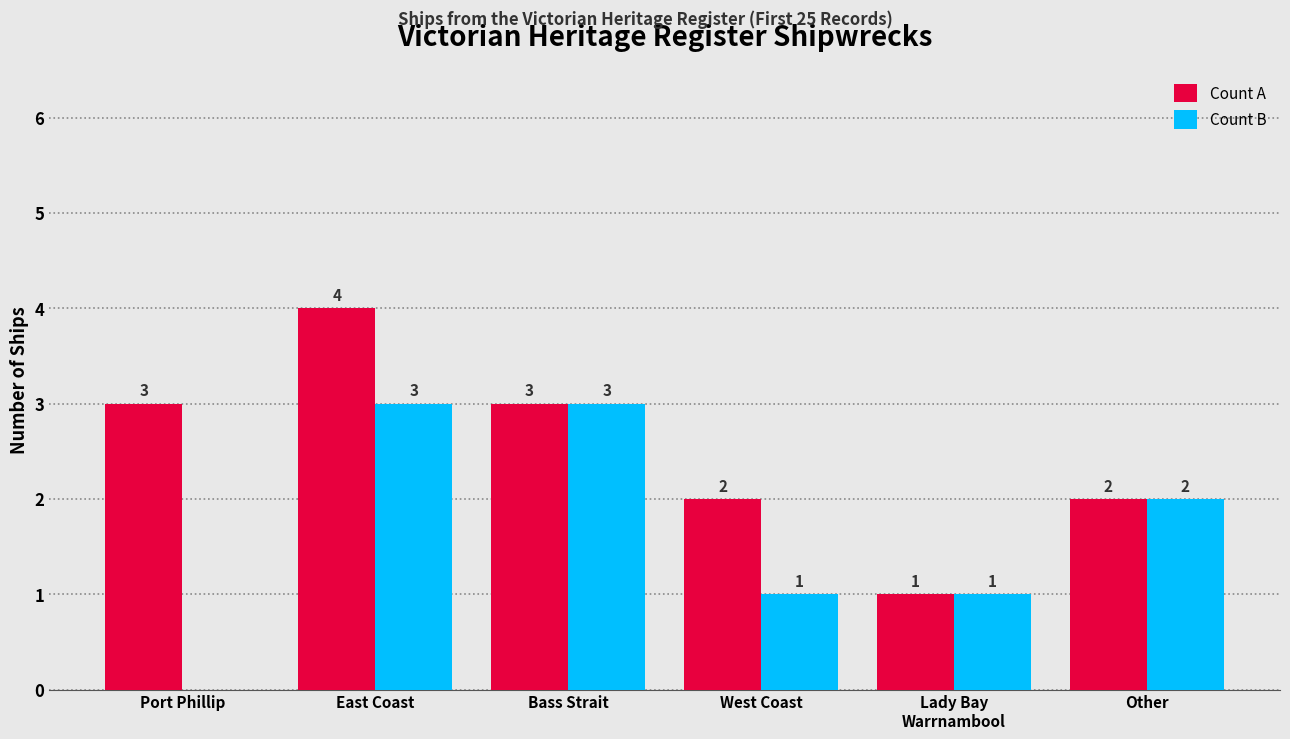

Is it true that Count A equals 3 at Other?

False